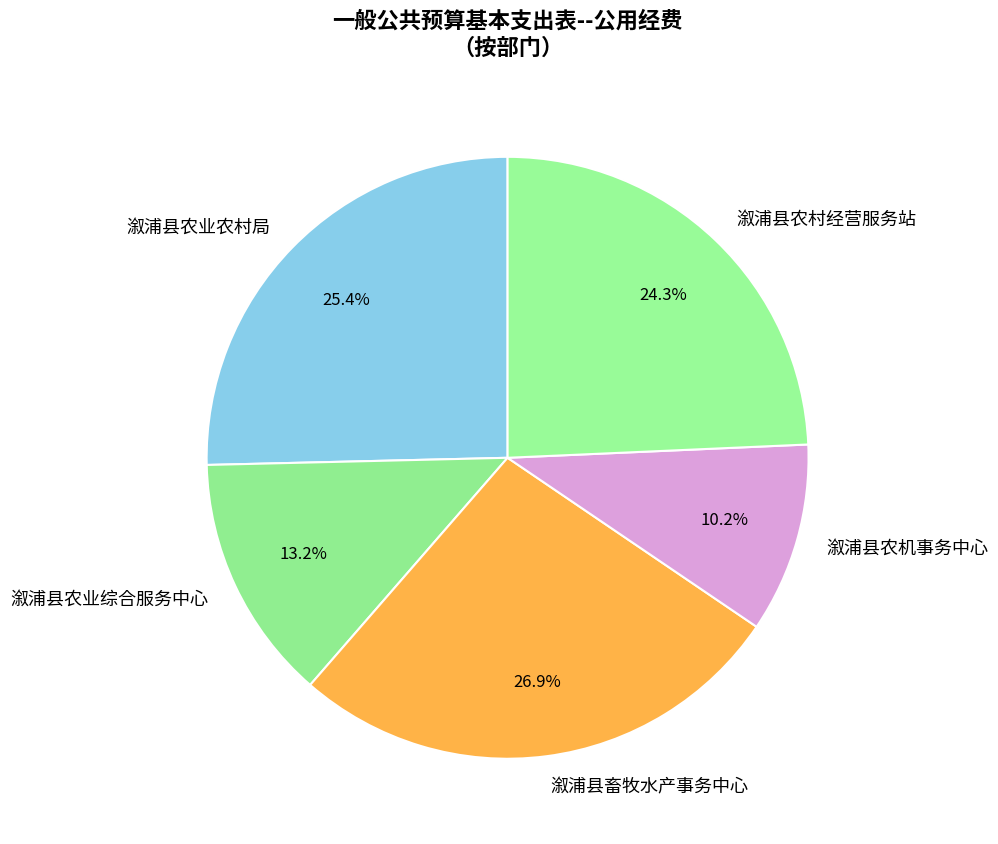

What percentage is the 溆浦县畜牧水产事务中心 slice, to the nearest percent?

27%